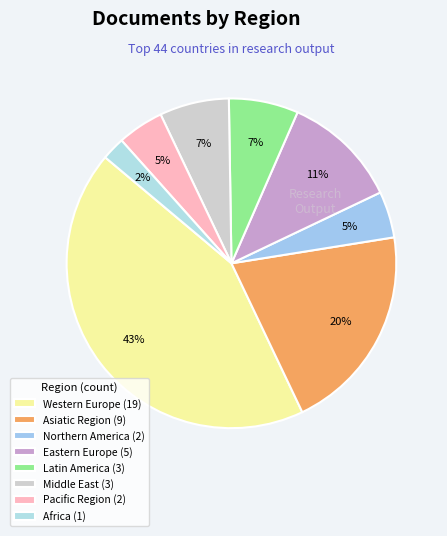

Which category has the biggest portion of the pie?

Western Europe